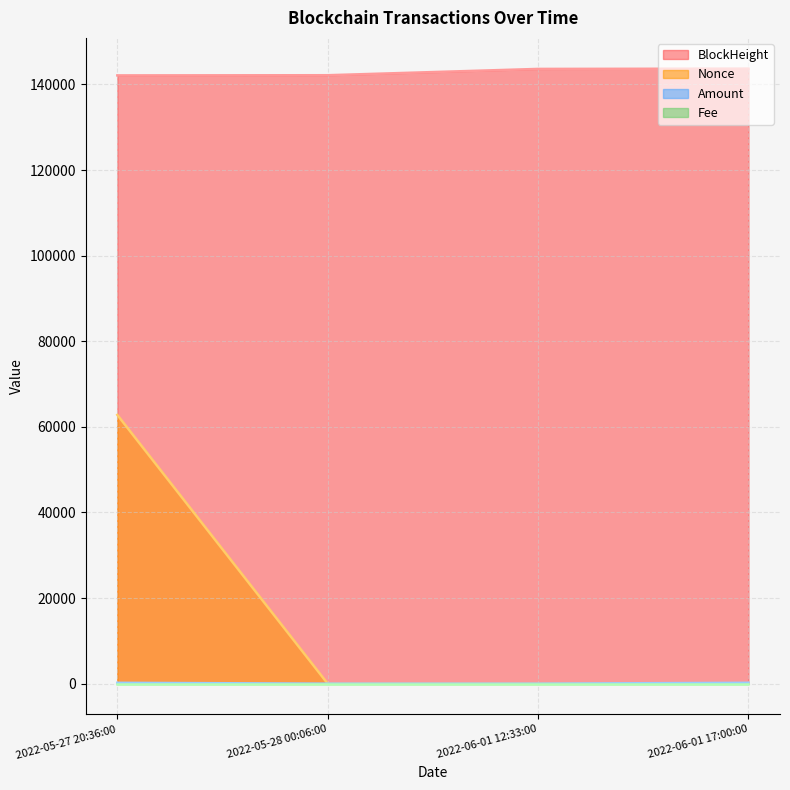

Between 2022-05-27 20:36:00 and 2022-05-28 00:06:00, which series saw the biggest shift?

Nonce